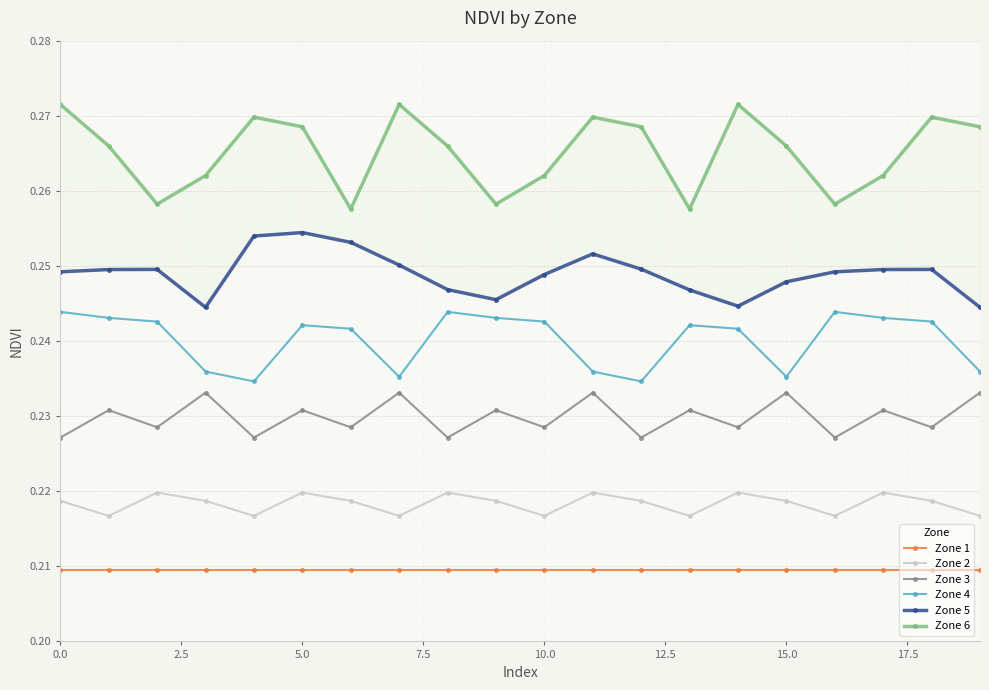

Rank the series by their average value, from lowest to highest.

Zone 1, Zone 2, Zone 3, Zone 4, Zone 5, Zone 6